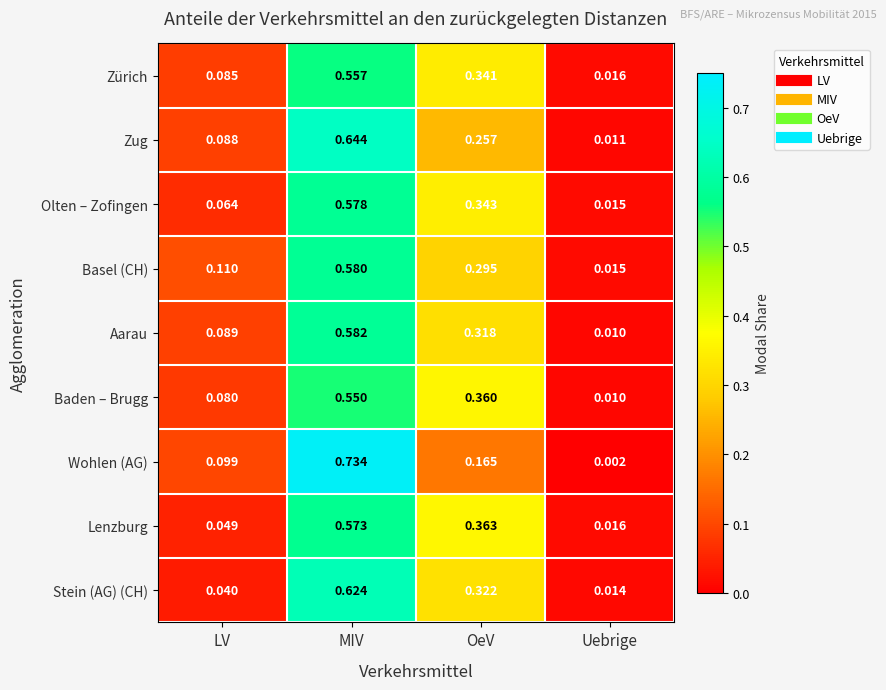

At which category does the chart reach its minimum across all series?

Uebrige